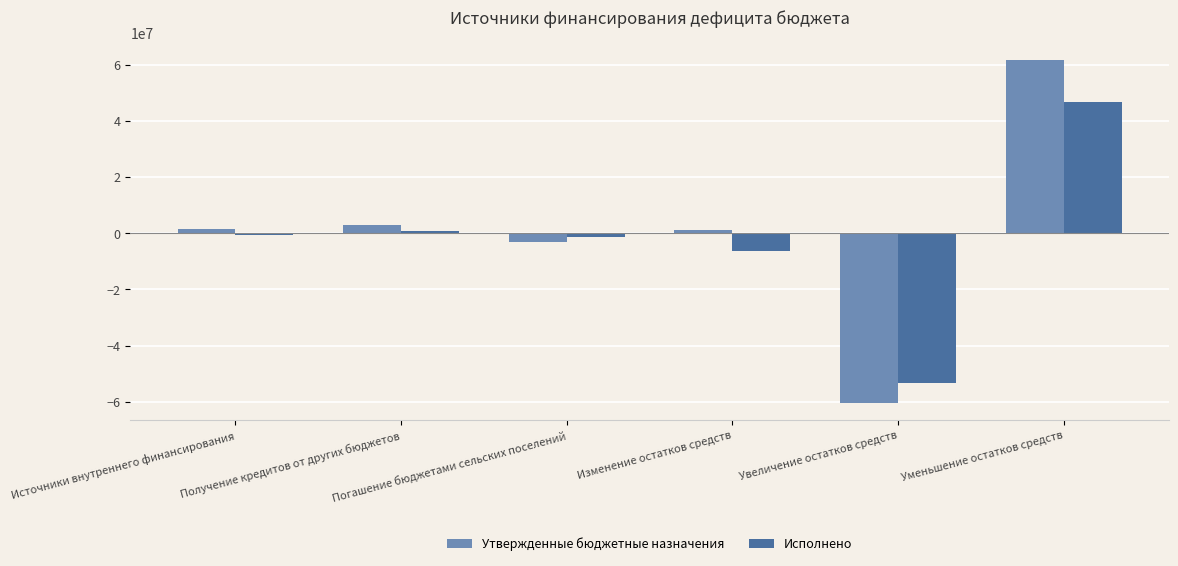

At Увеличение остатков средств, list the series in order from largest to smallest.

Исполнено, Утвержденные бюджетные назначения